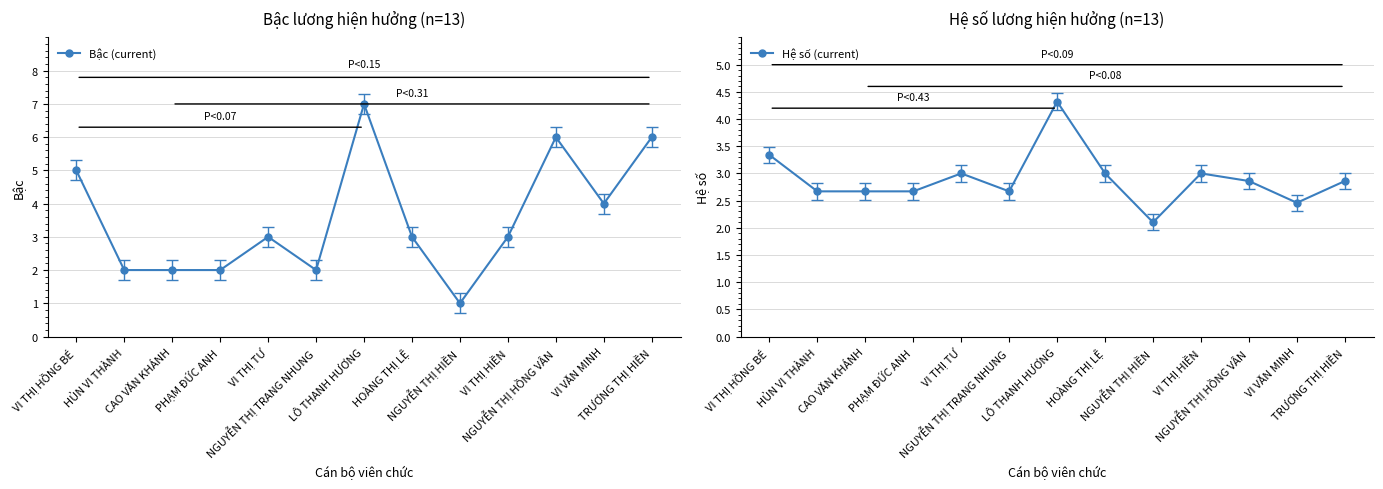

What are all the series names shown in the legend?

Bậc (current), Hệ số (current)